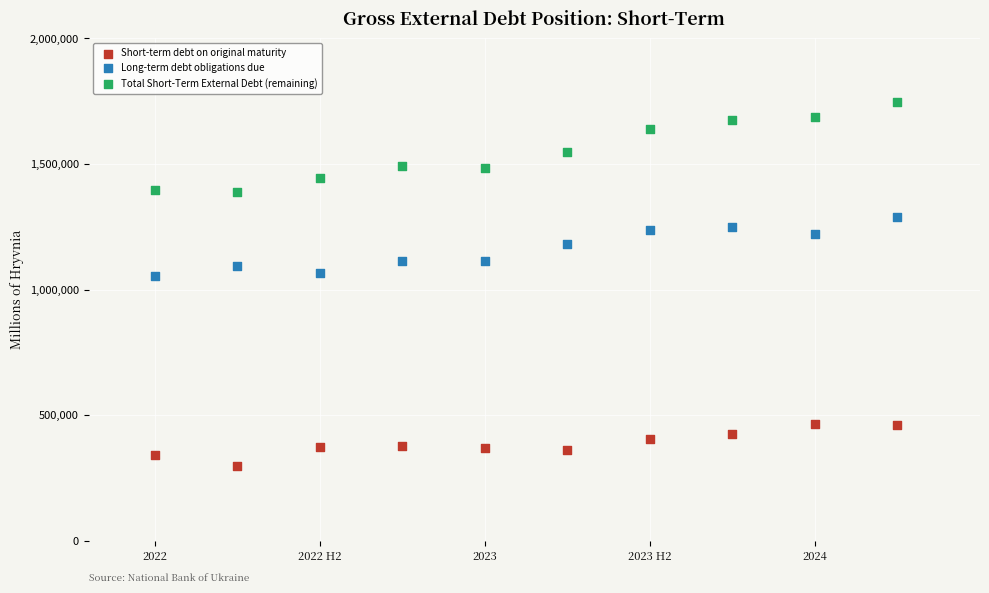

In the Total Short-Term External Debt (remaining) series, what Y value is closest to 1568693?

1546870